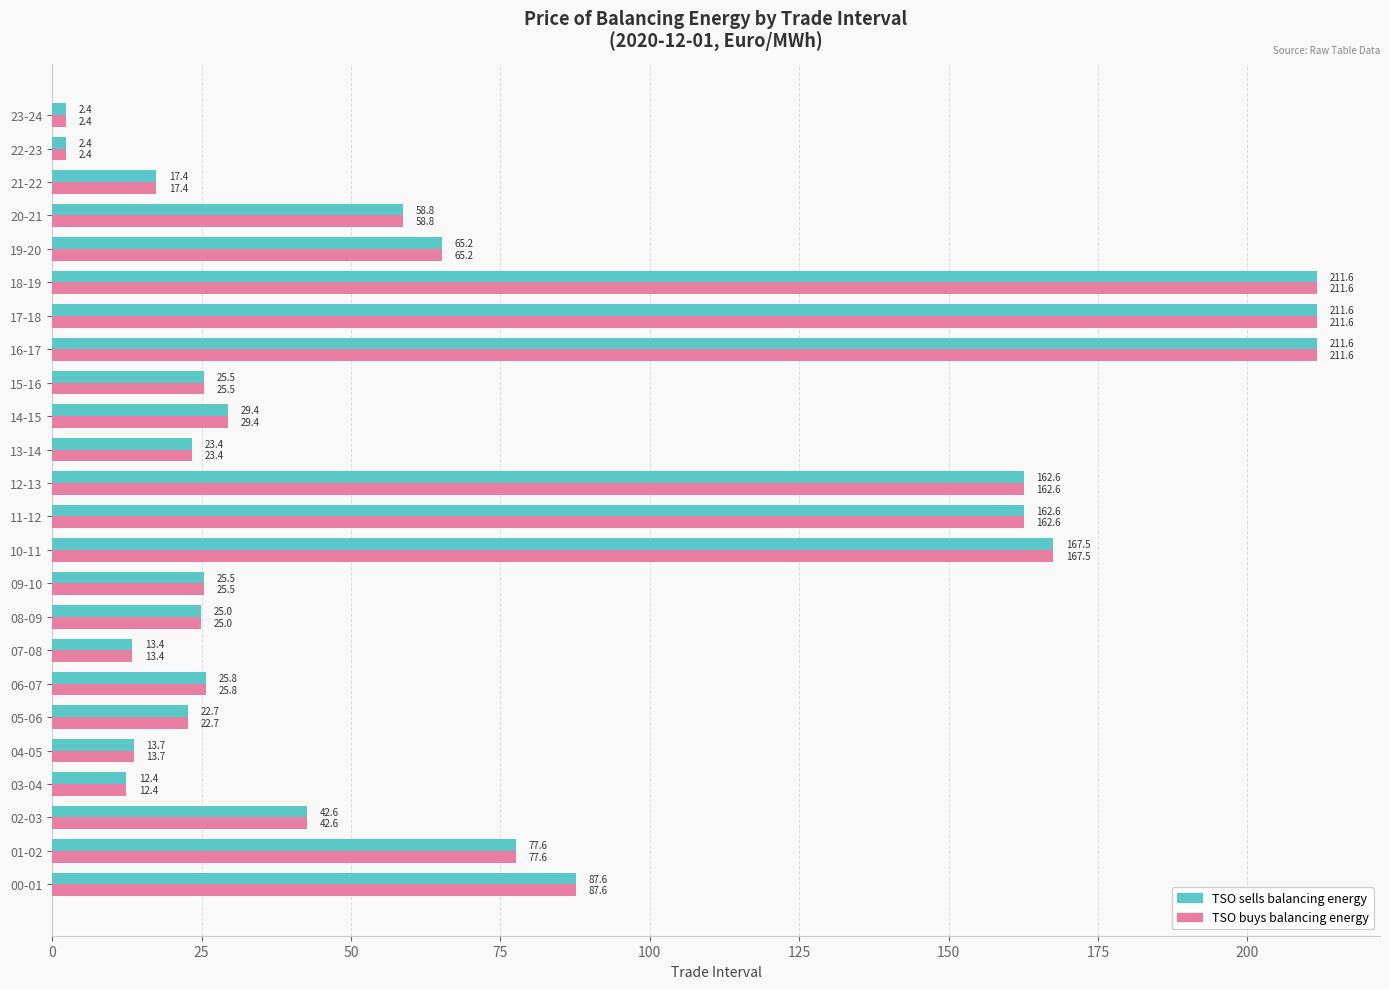

At which label is TSO sells balancing energy closest to 107?

00-01